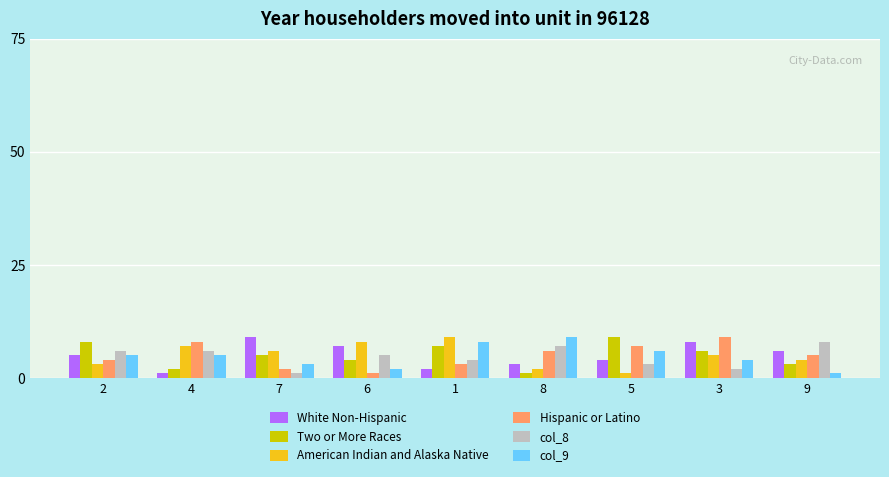

Is the value of col_9 at 9 greater than the value of col_8 at 3?

No